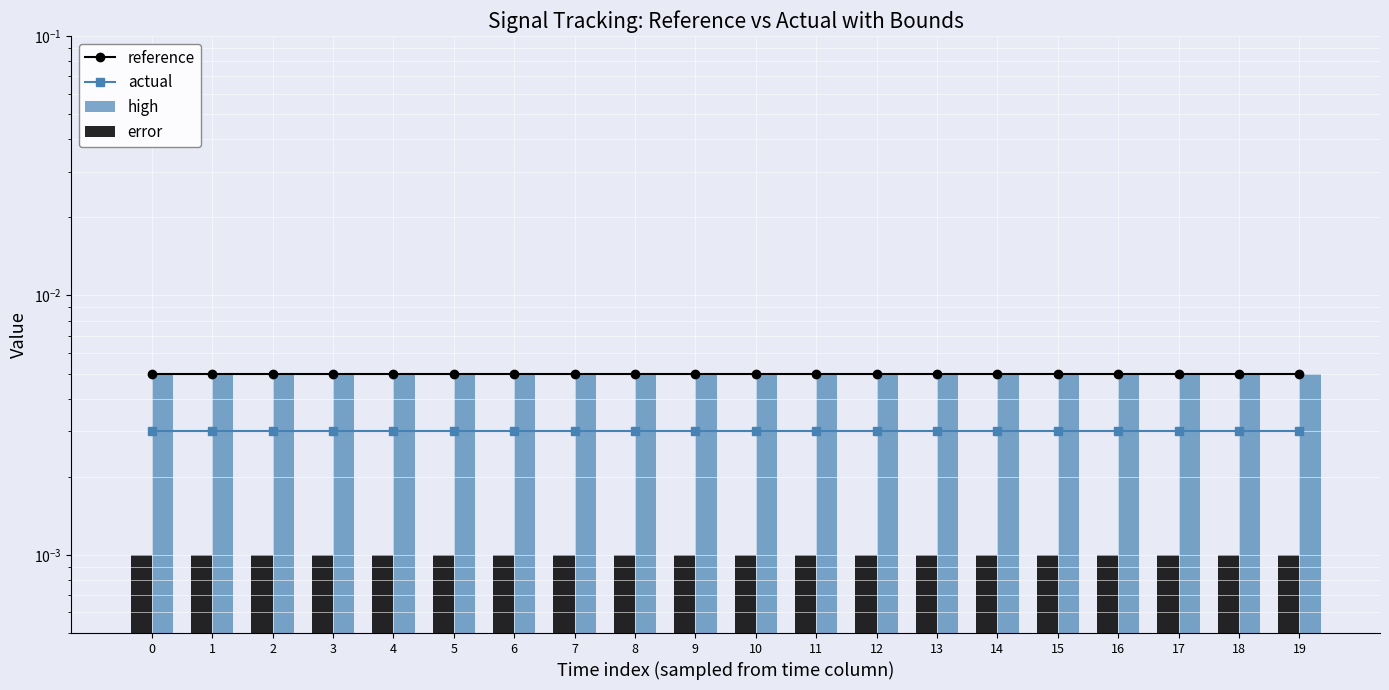

List the labels in order of actual value, largest first.

0, 1, 2, 3, 4, 5, 6, 7, 8, 9, 10, 11, 12, 13, 14, 15, 16, 17, 18, 19